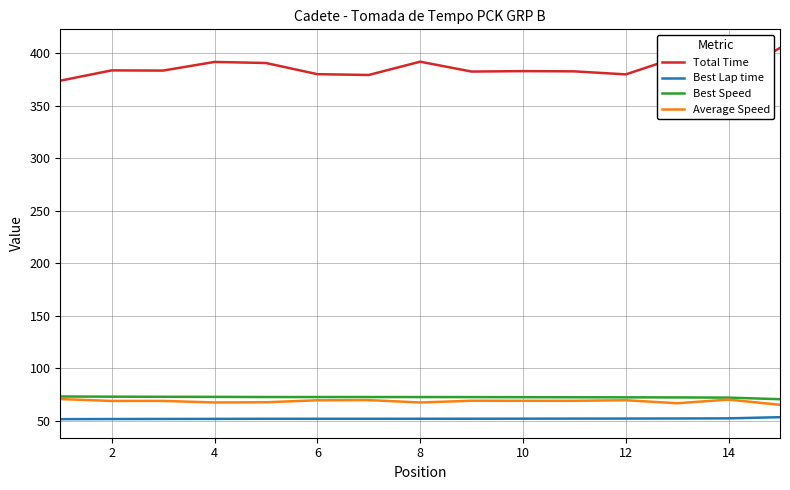

Which series has the largest total across all categories?

Total Time